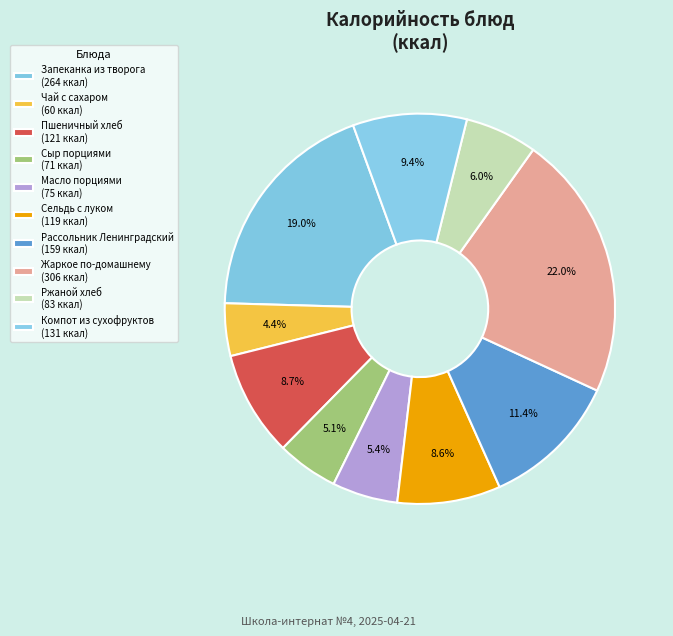

What percentage is NOT represented by Сельдь с луком?

91.4%